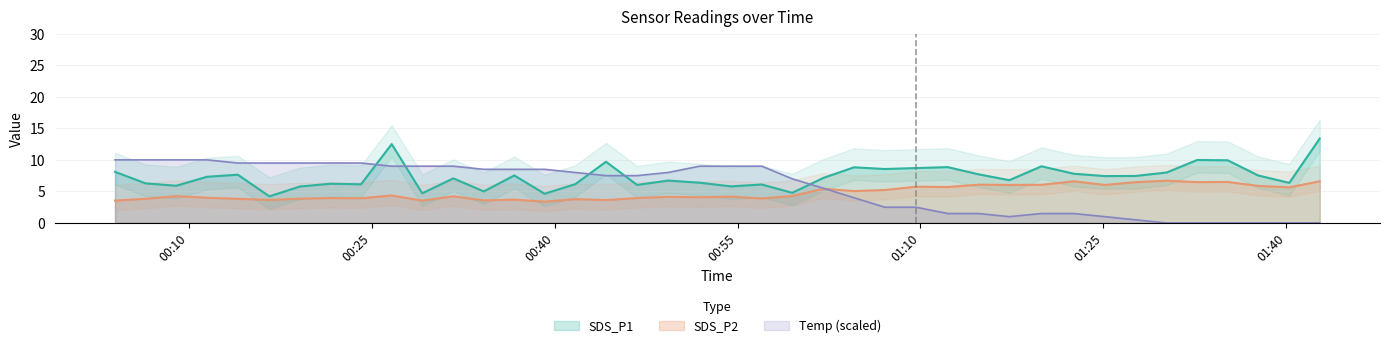

What is the maximum value for SDS_P1?

13.4